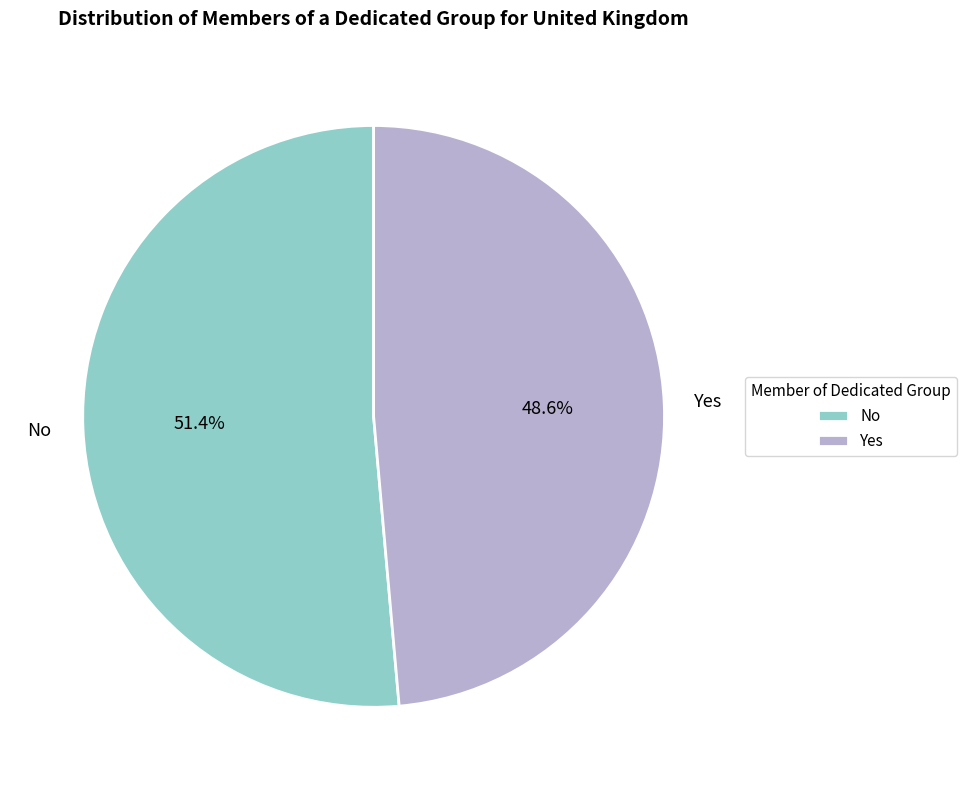

Between No and Yes, which is larger?

No